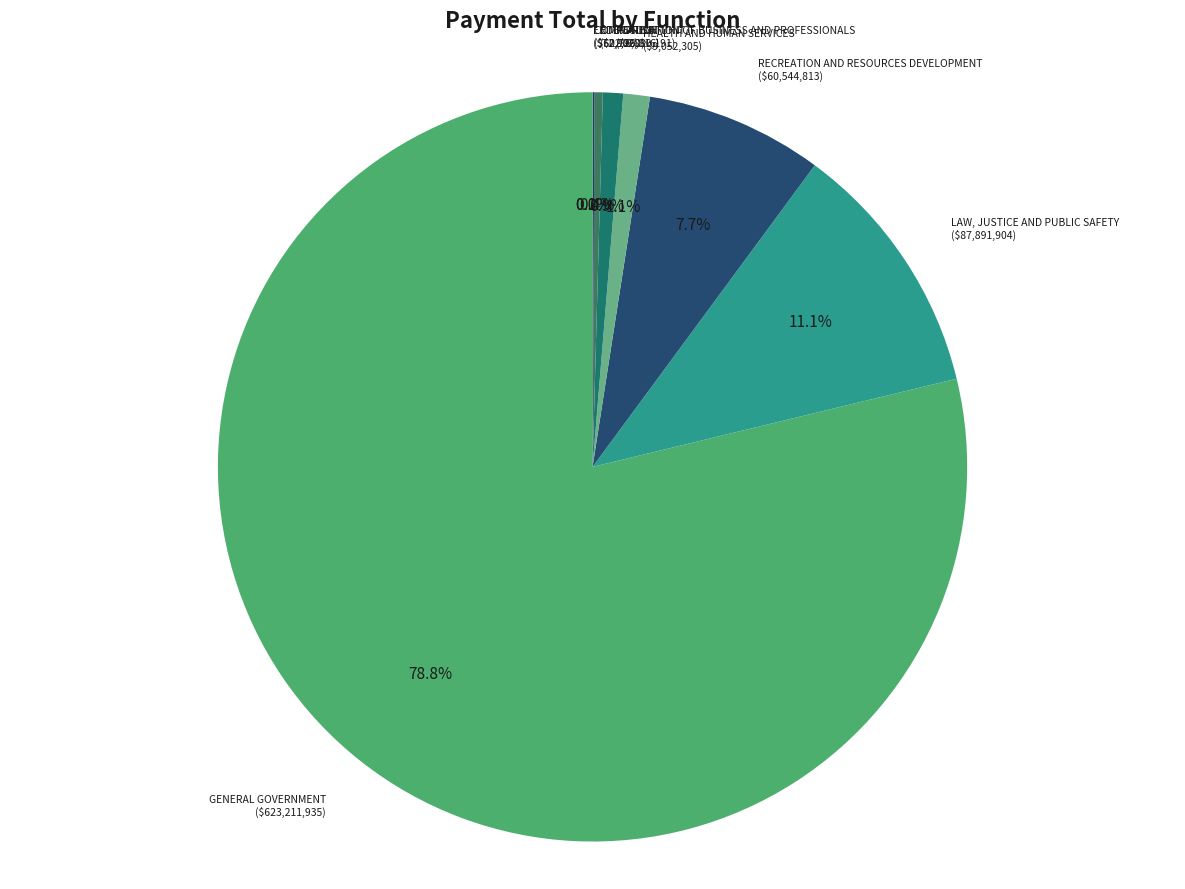

Does GENERAL GOVERNMENT represent more than half of the total?

Yes